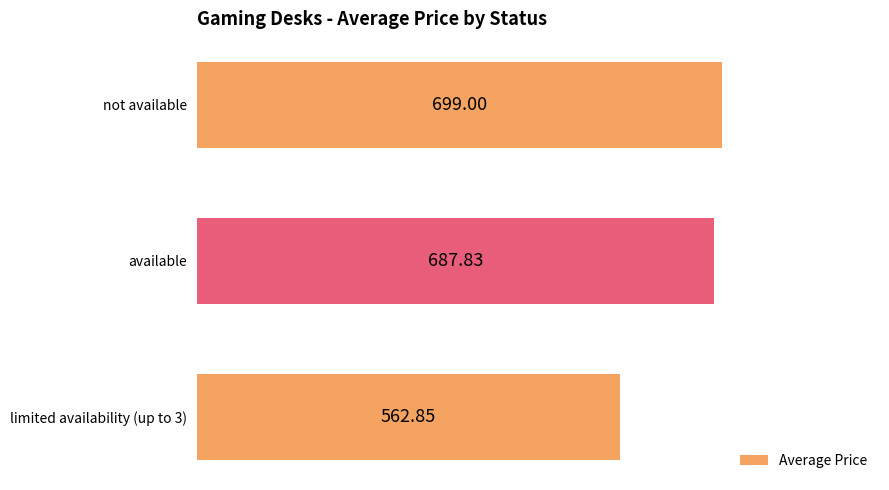

Between limited availability (up to 3) and available, which is larger?

available